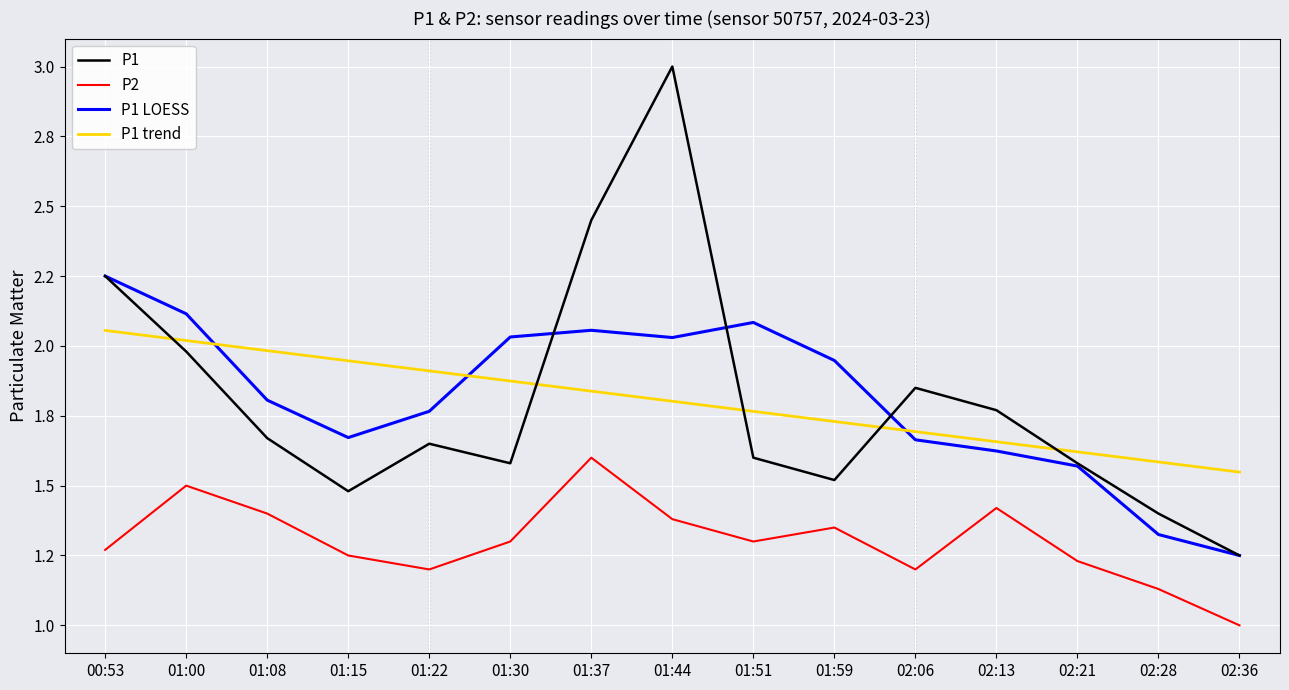

What is the value of the P1 trend point at the 1st from the left?

2.1